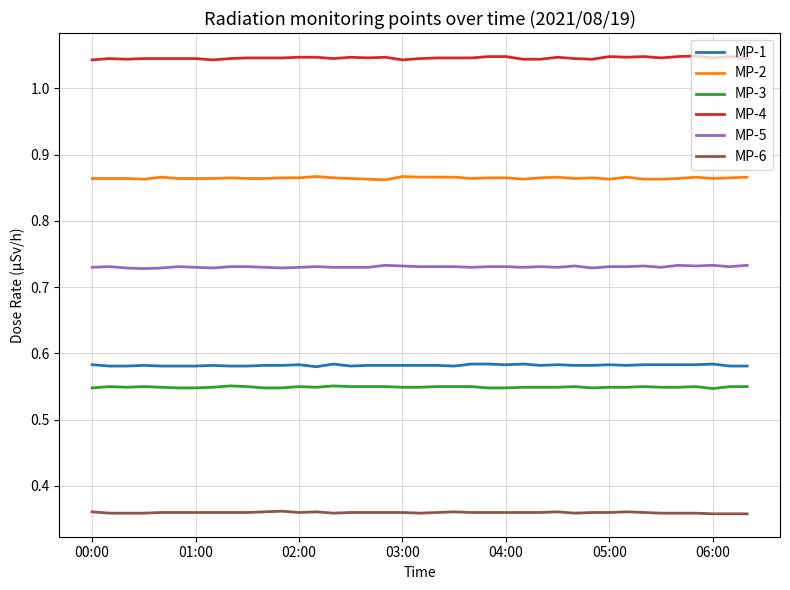

True or false: MP-4 and MP-2 cross at least once.

False